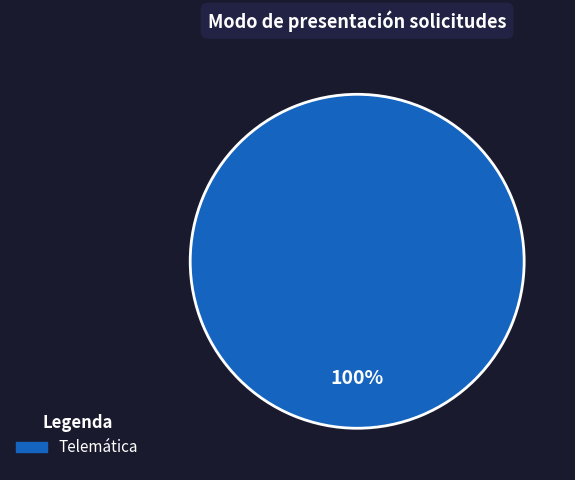

Is there a majority slice in this chart?

Yes